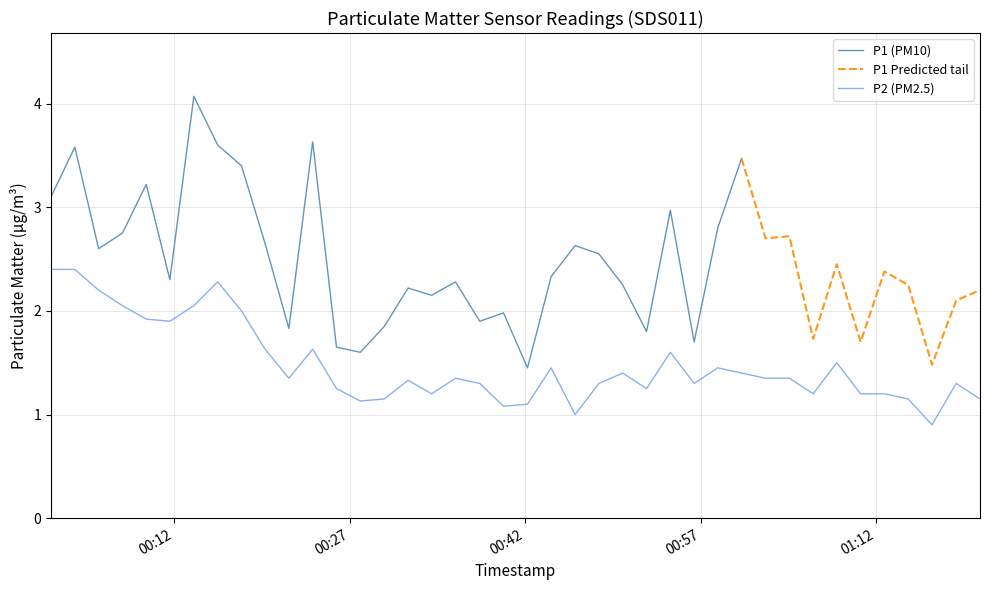

What is the lowest value of the P2 (PM2.5) series?

0.9